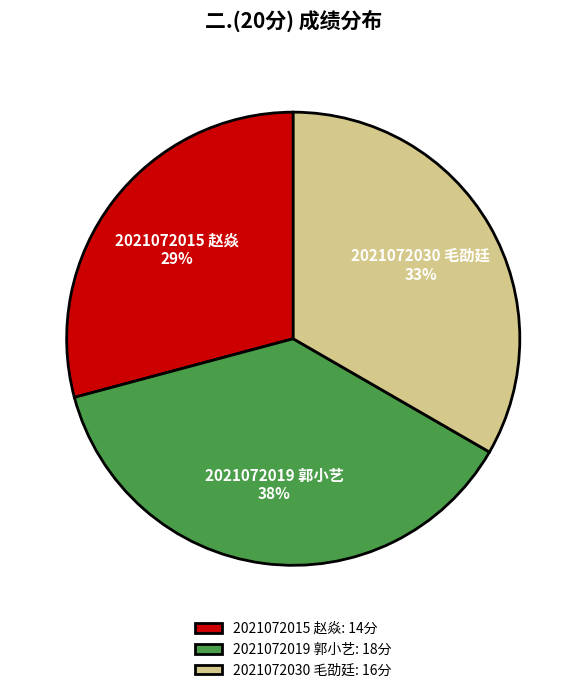

Rank the categories by value from lowest to highest.

2021072015 赵焱, 2021072030 毛劭廷, 2021072019 郭小艺